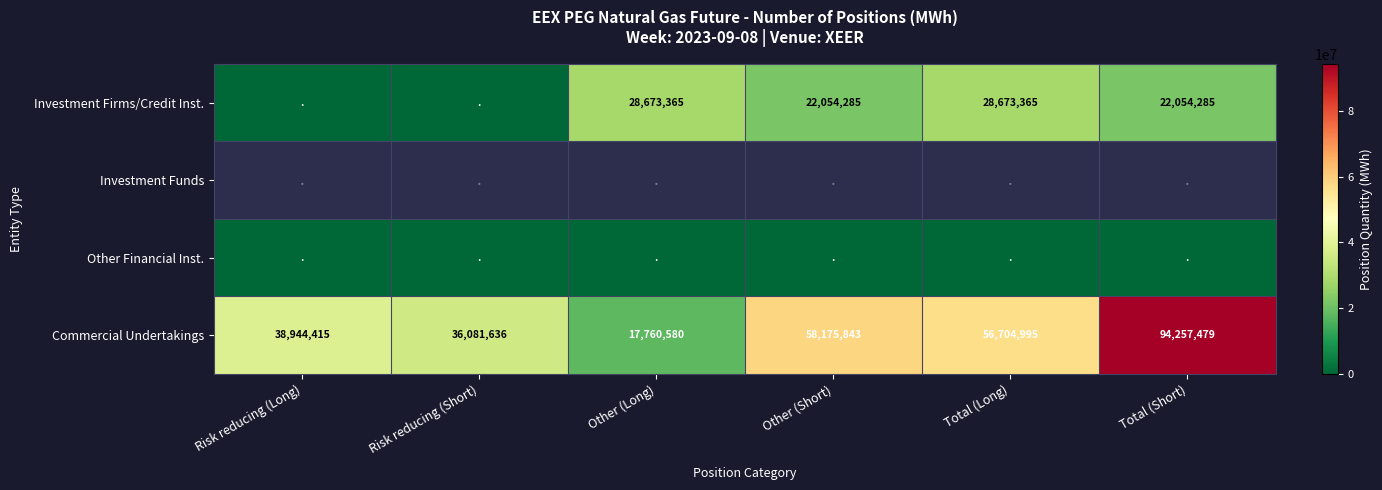

Is it true that Investment Firms/Credit Inst. equals 28673365 at Total (Long)?

True